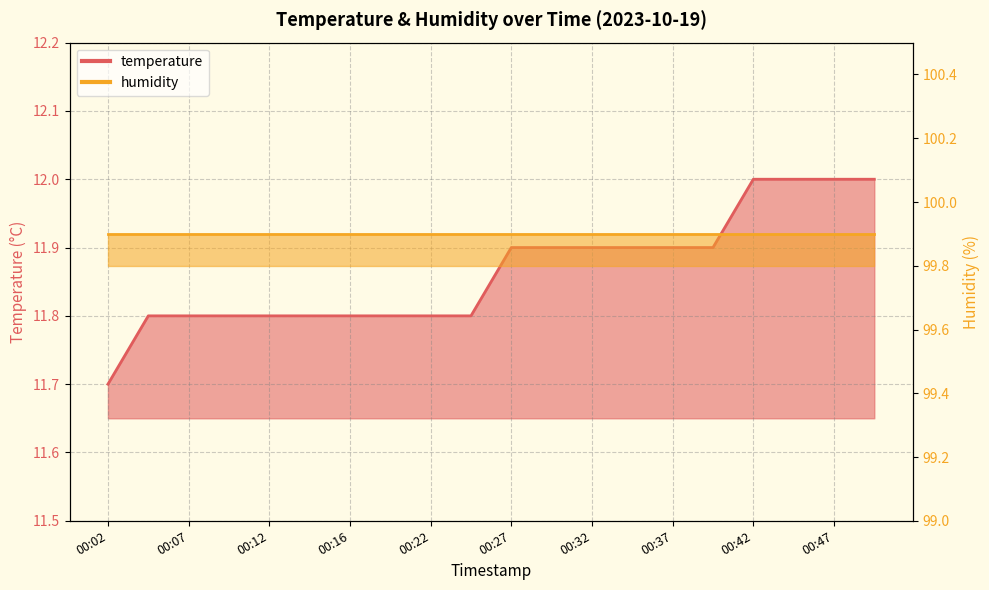

What is the difference between the values at 00:42 and 00:09?

0.2